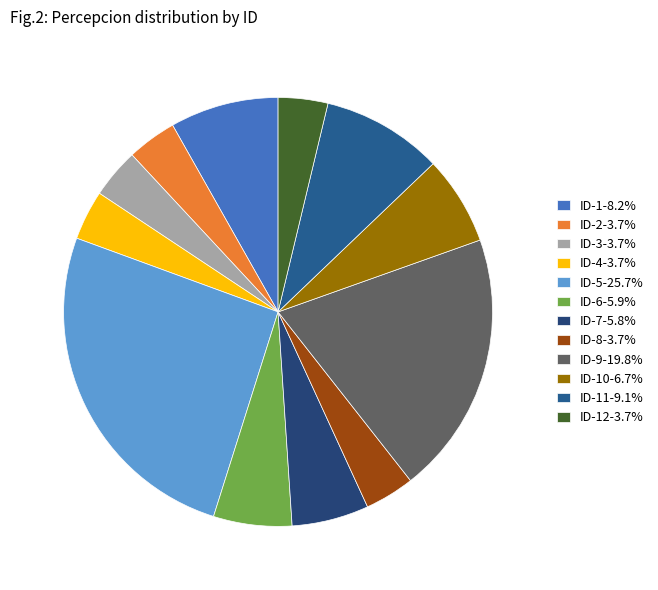

How many segments does this pie chart have?

12